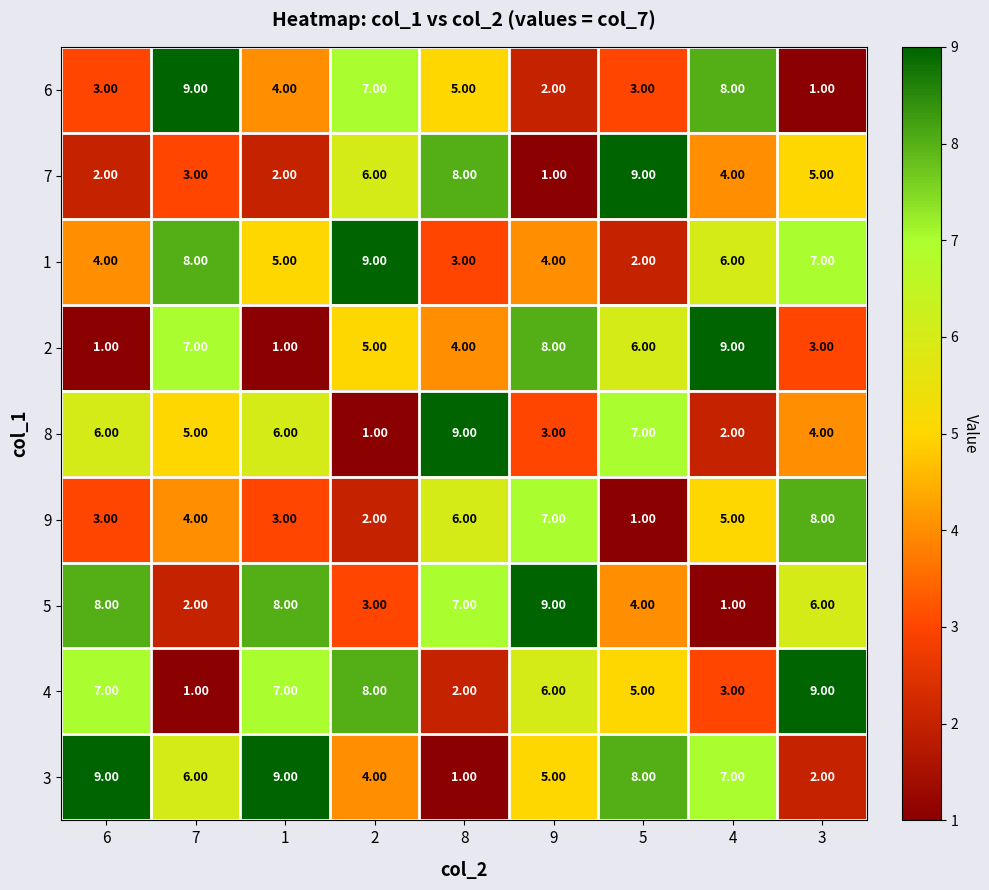

Rank the series at 9 from lowest to highest value.

7, 6, 8, 1, 3, 4, 9, 2, 5